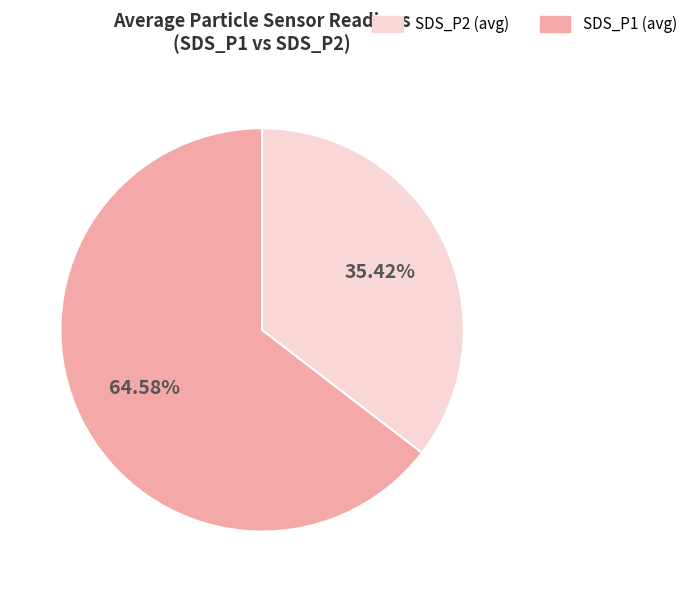

Does any single category account for the majority?

Yes